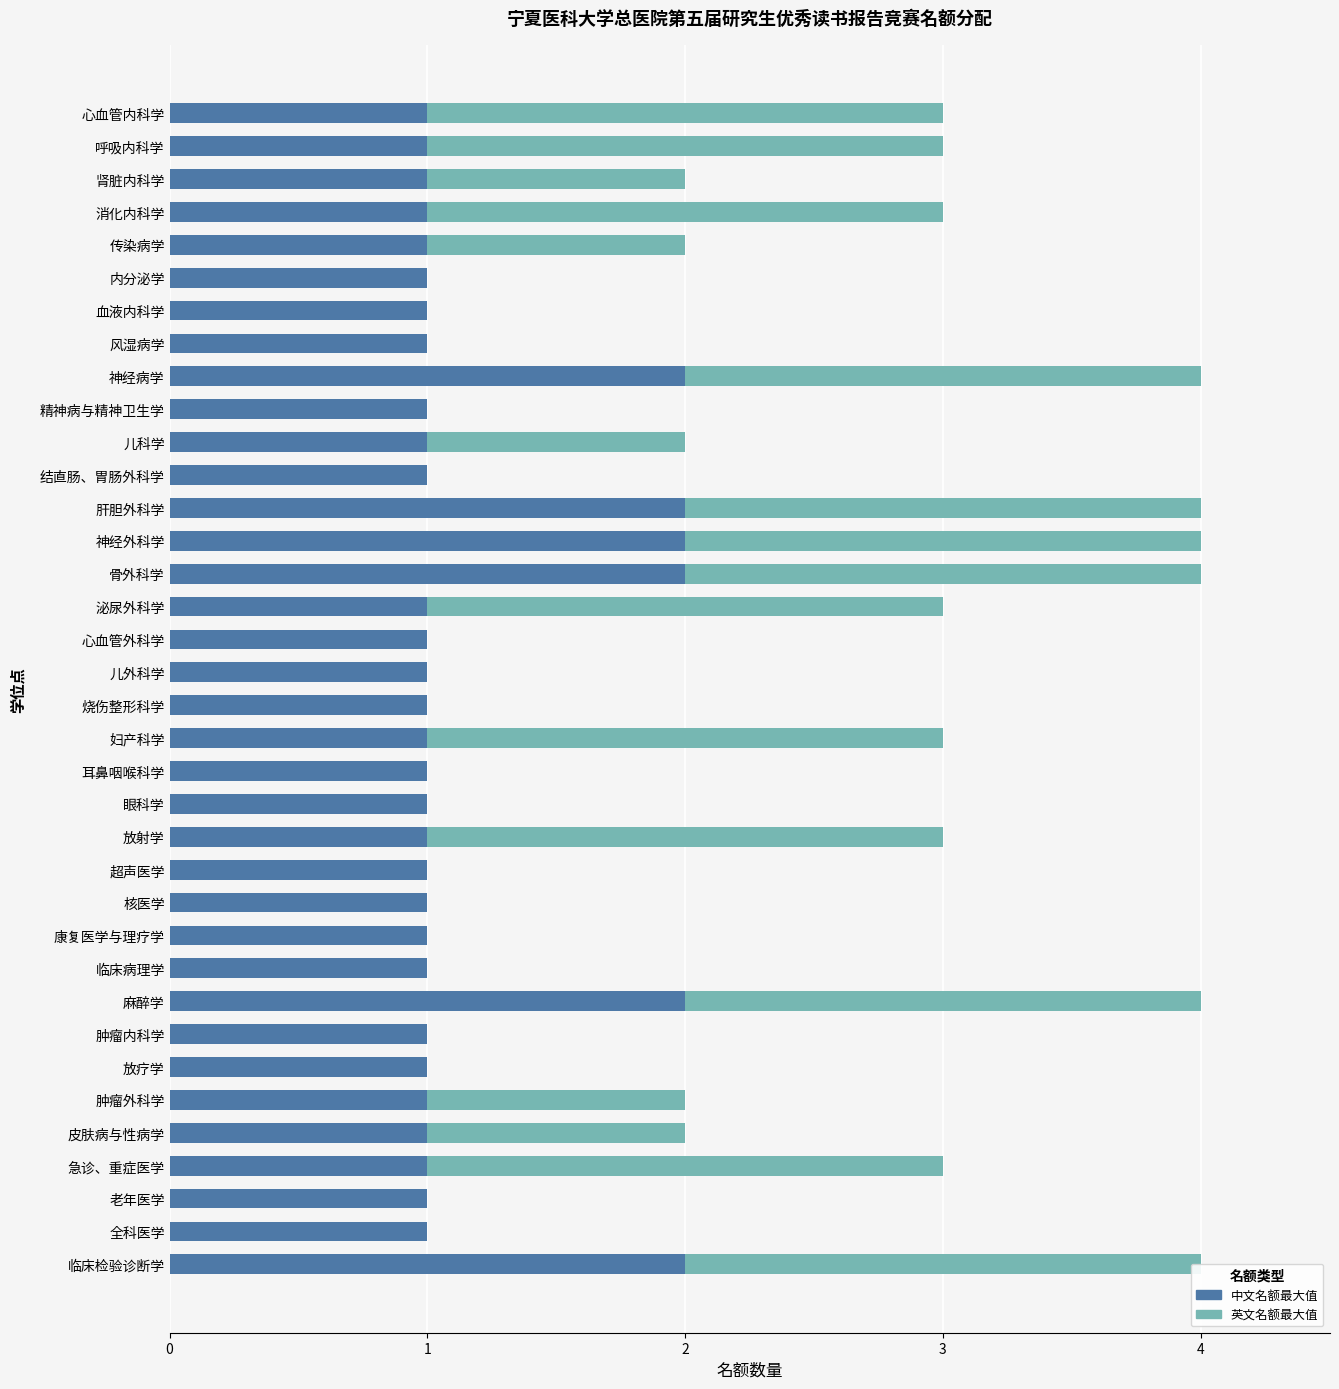

True or false: 英文名额最大值 has a value of 2 at 神经病学.

True